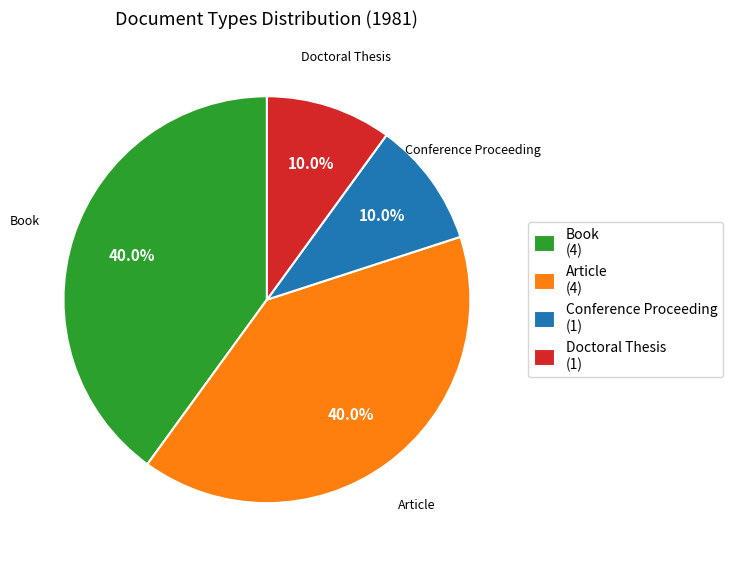

To the nearest percent, what portion does Conference Proceeding represent?

10%